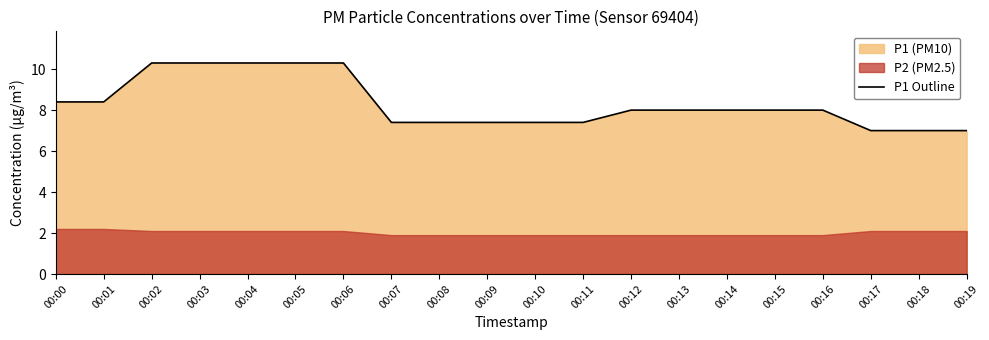

What is the difference between the second highest and second lowest values?

3.3